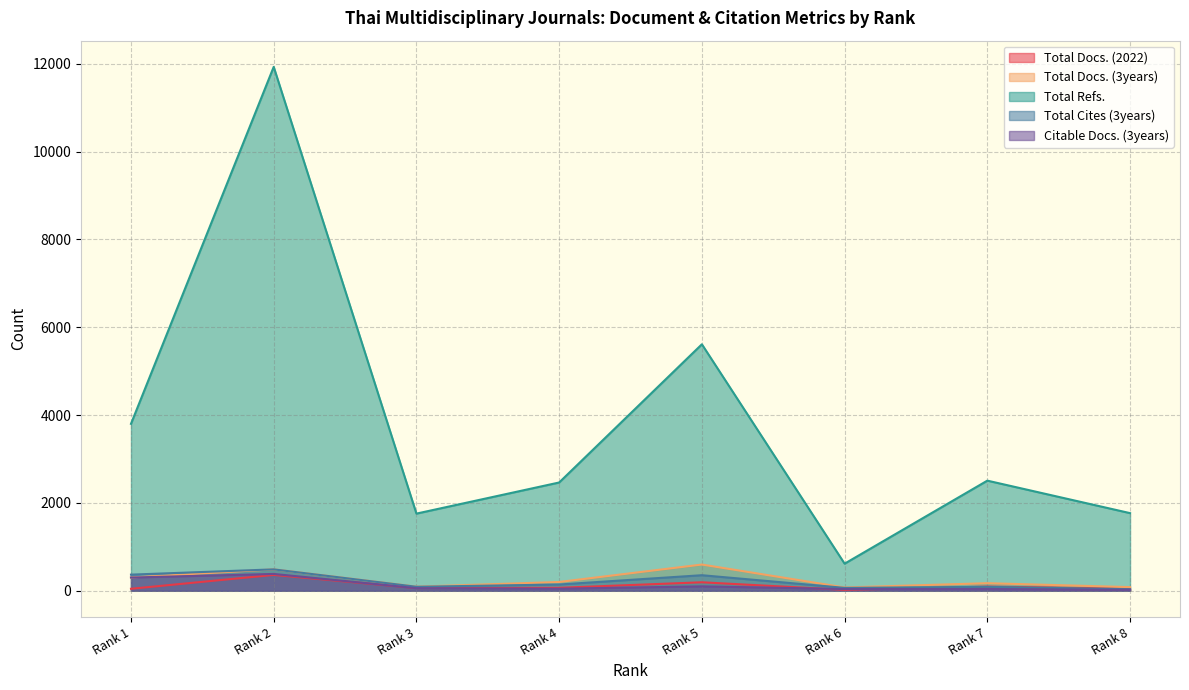

At which label does Total Docs. (2022) first exceed 66?

Rank 2